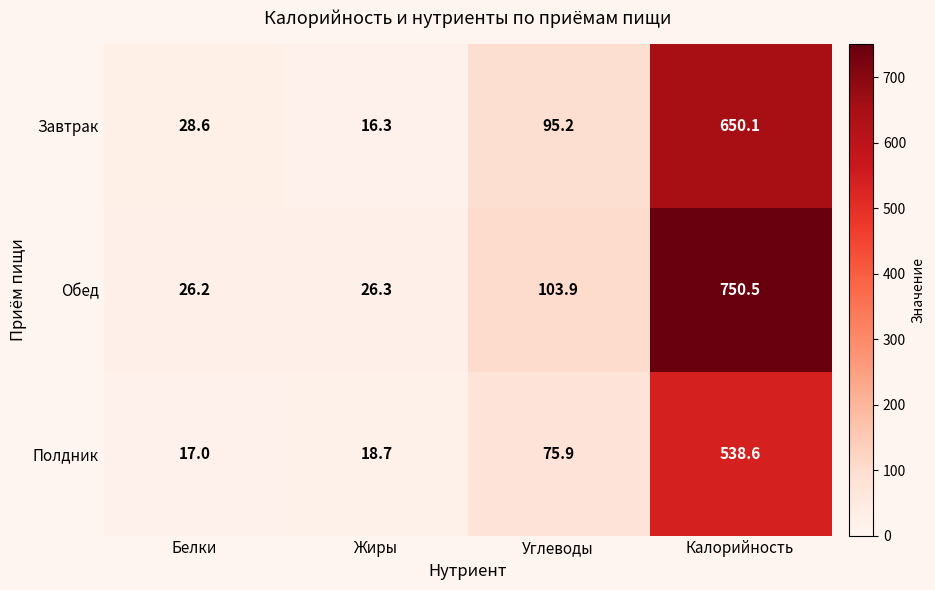

Which series changed the most between Белки and Калорийность?

Обед